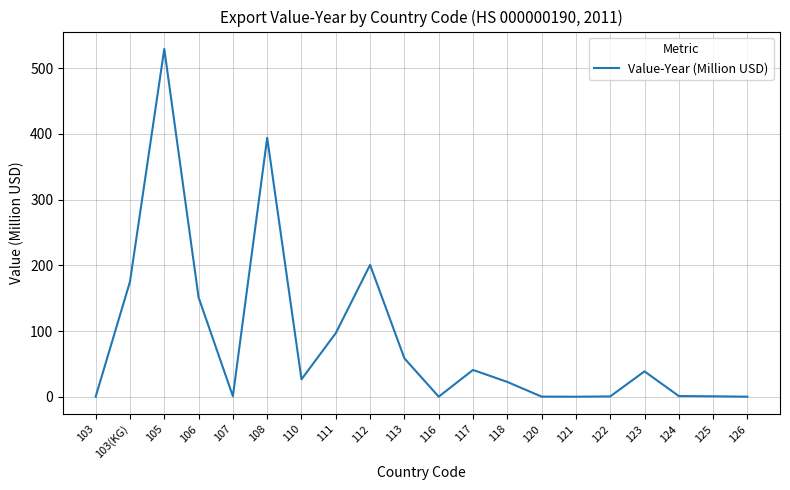

What is the difference between the maximum and minimum values?

529.5